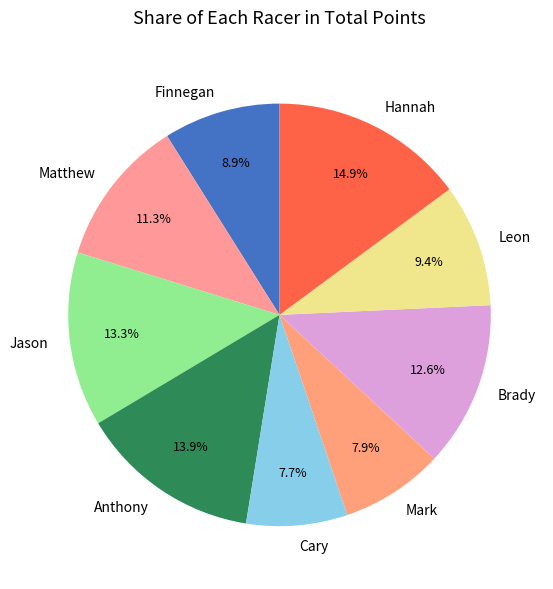

Is Hannah the majority of the pie?

No